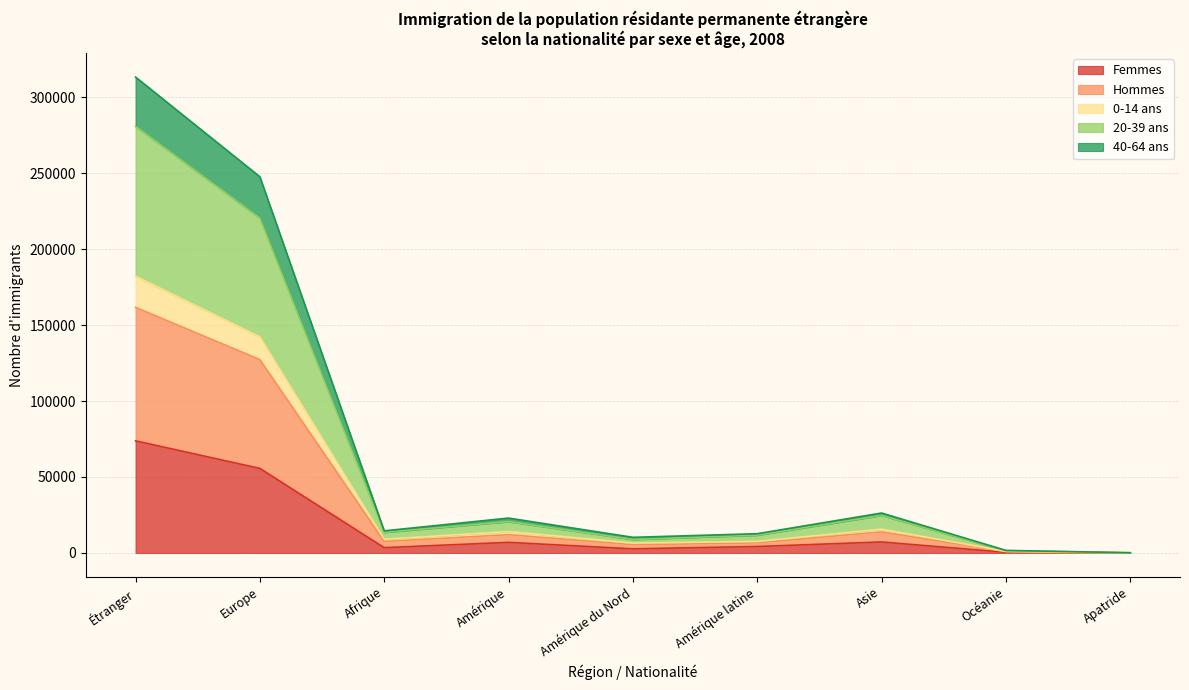

Which category has the highest value in the Femmes series?

Étranger